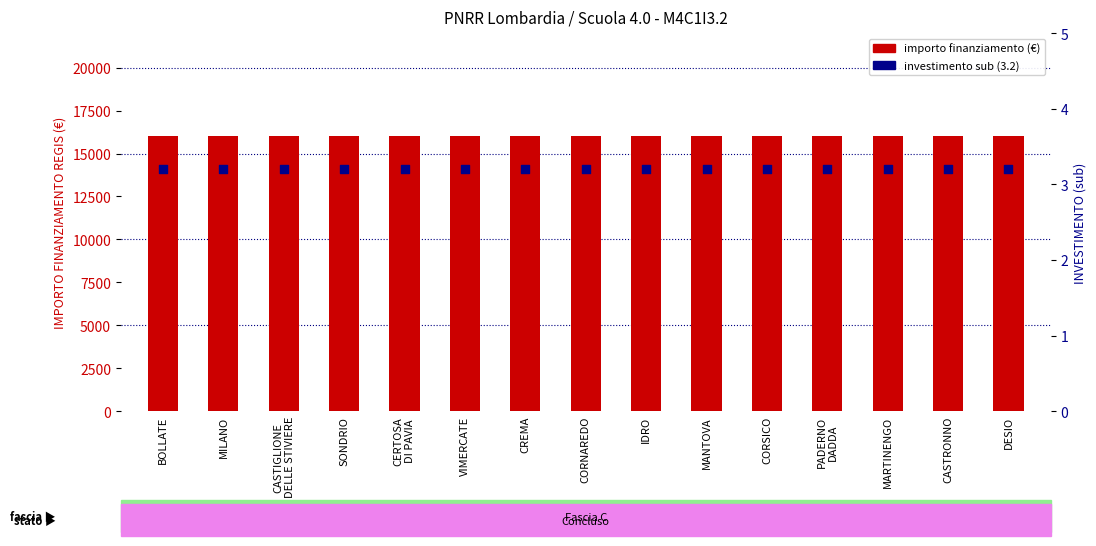

Which series reaches the minimum Y coordinate?

investimento (sub)